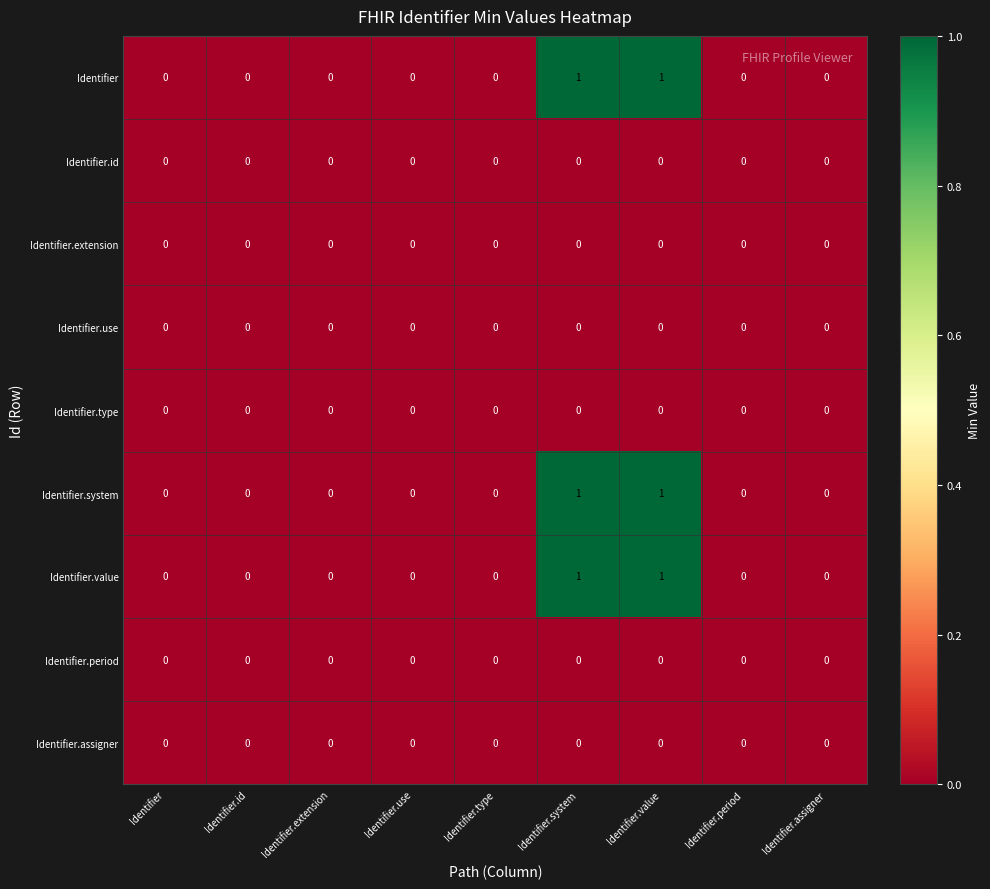

The Identifier series shows 0 at Identifier.assigner. True or false?

True